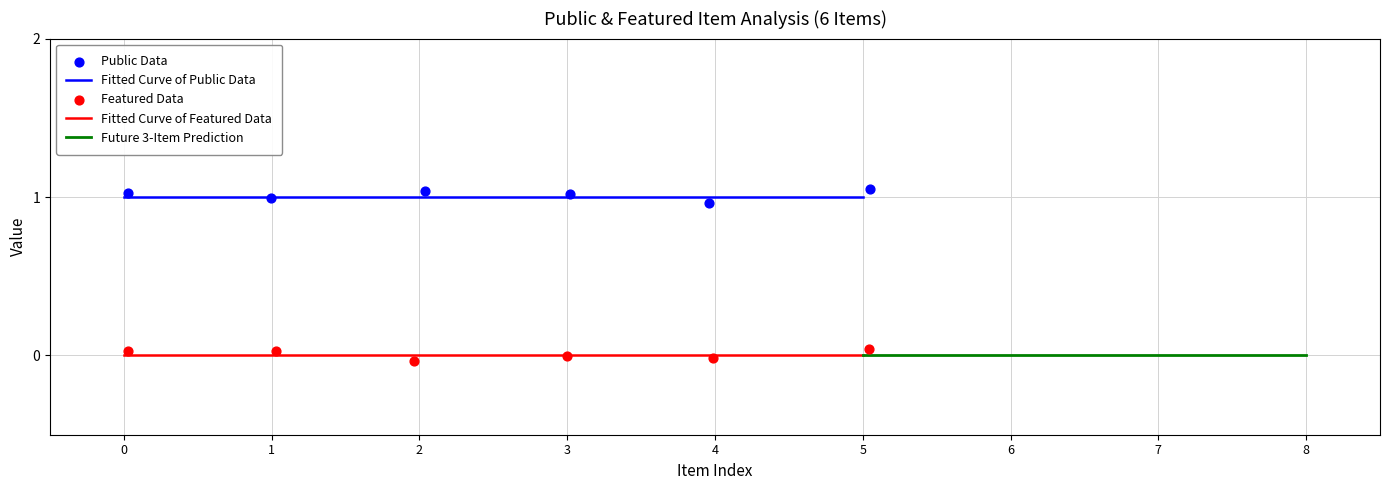

Is the value of public at PAT_16M_044_004_web greater than the value of featured at PAT_16M_044_004_web?

Yes